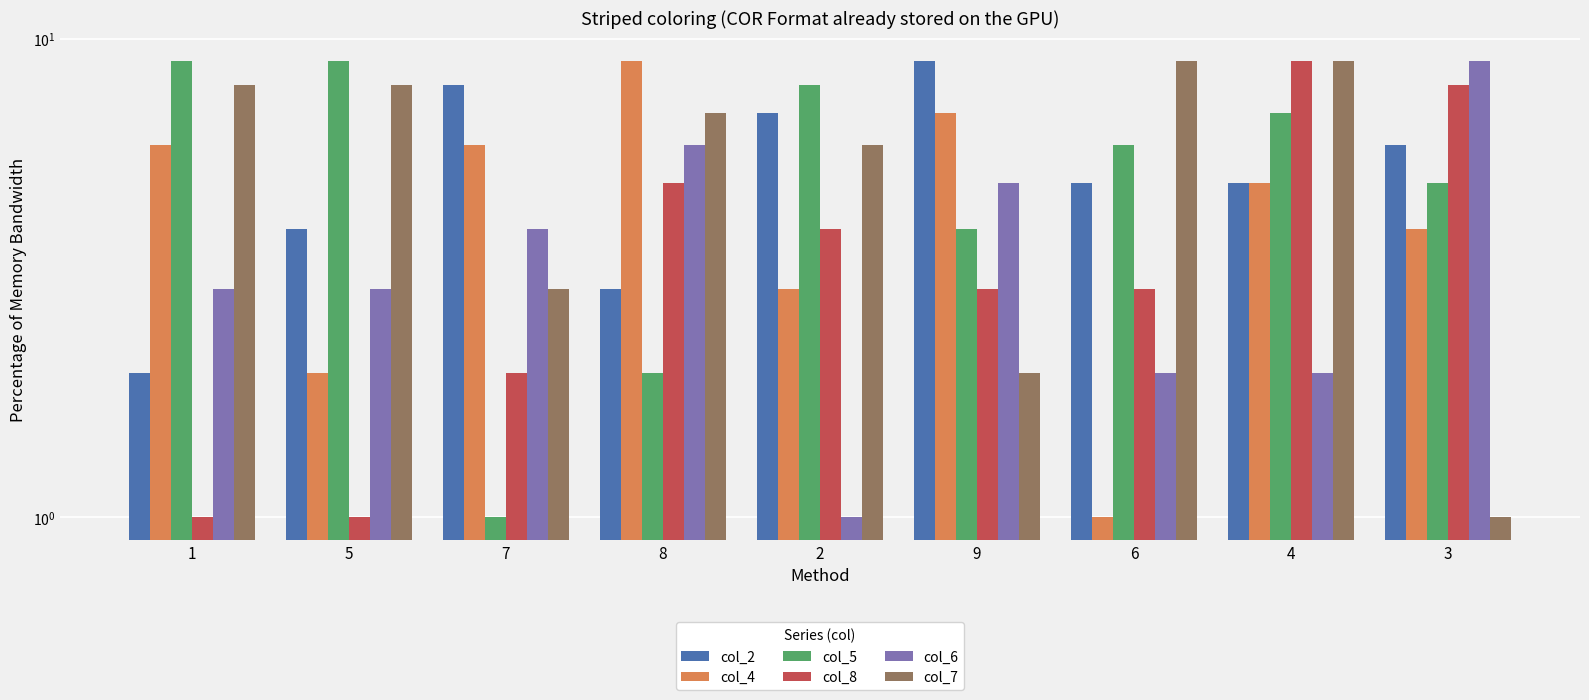

Rank the series by their maximum value, from highest to lowest.

col_2, col_4, col_5, col_8, col_6, col_7